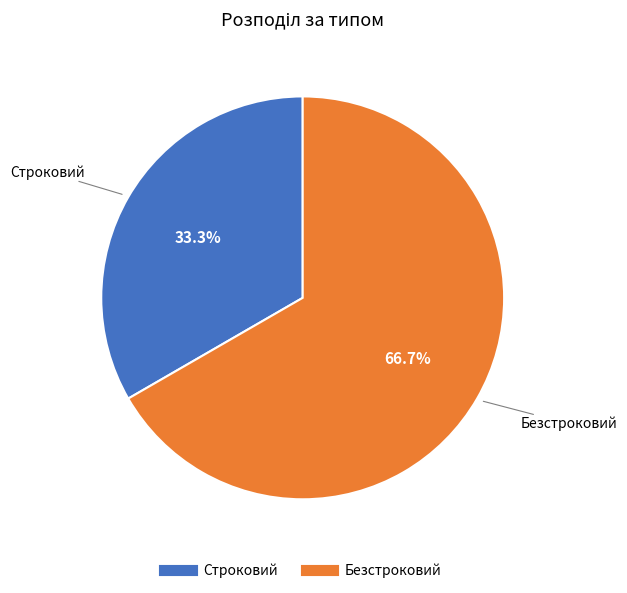

Is there a majority slice in this chart?

Yes